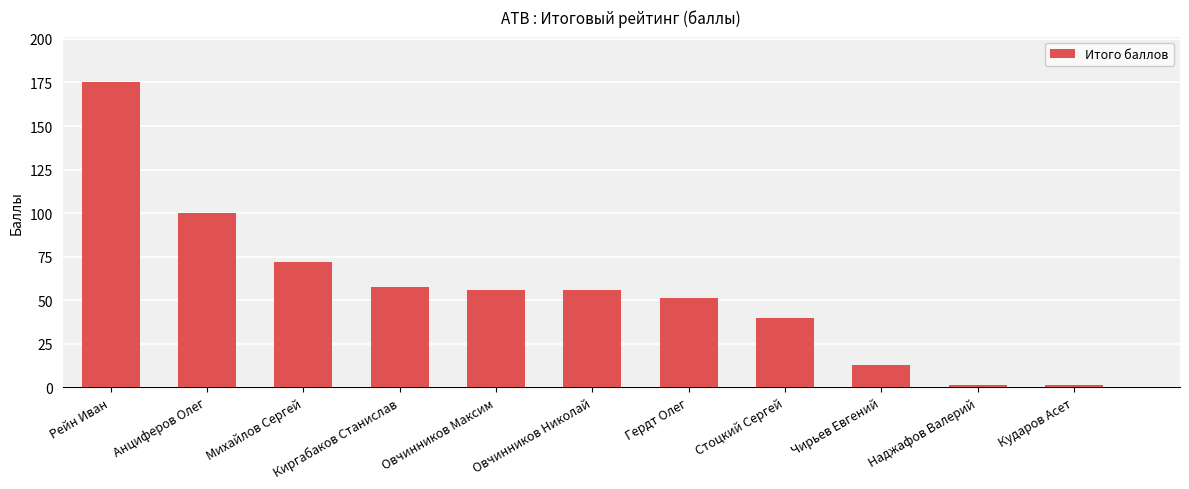

Which label corresponds to the largest value in the chart?

Рейн Иван